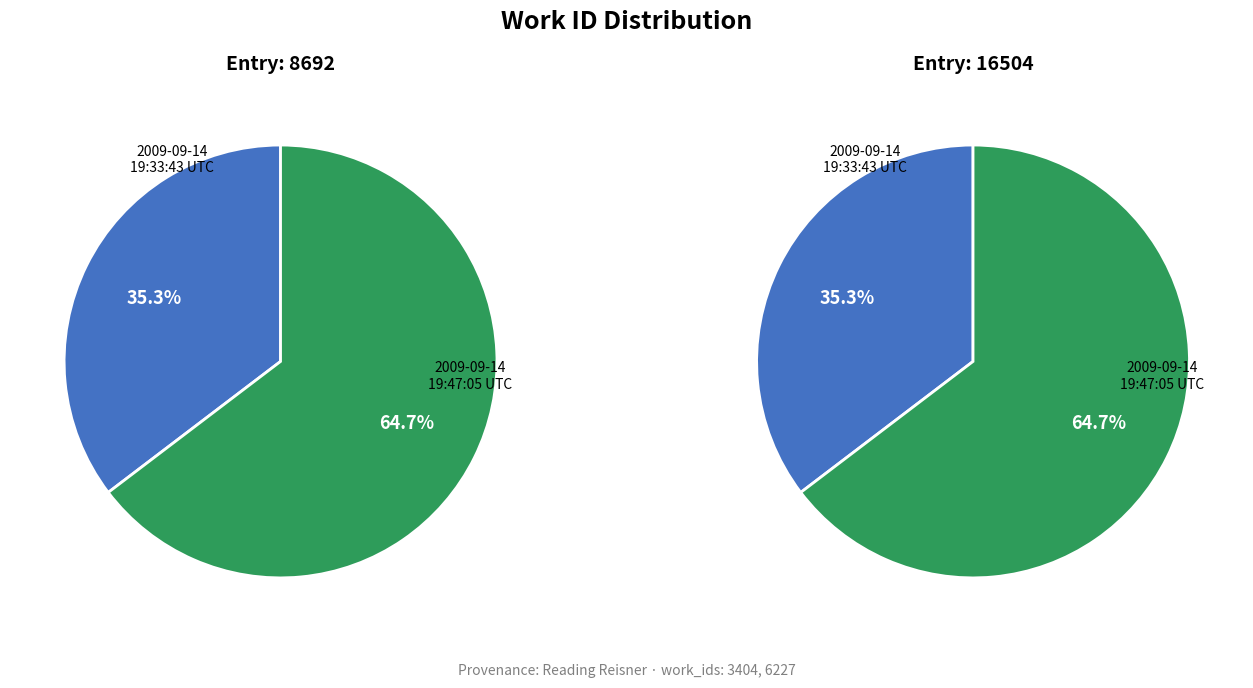

What percentage is NOT represented by 2009-09-14 19:47:05 UTC?

35.3%